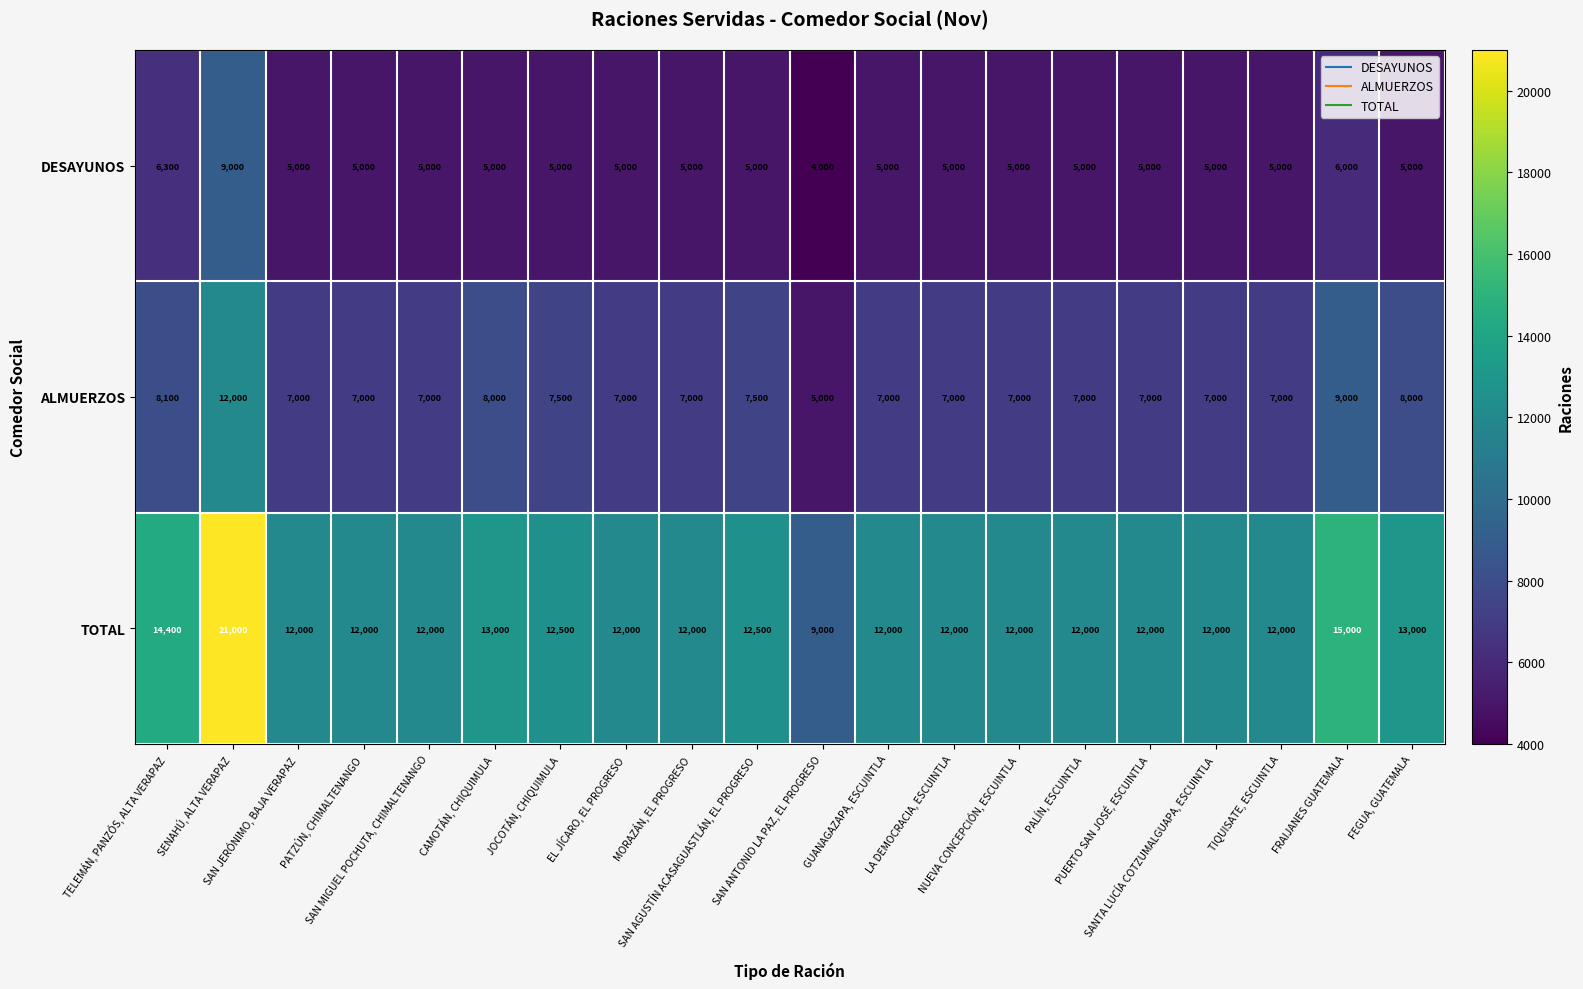

What is the lowest value of the TOTAL series?

9000